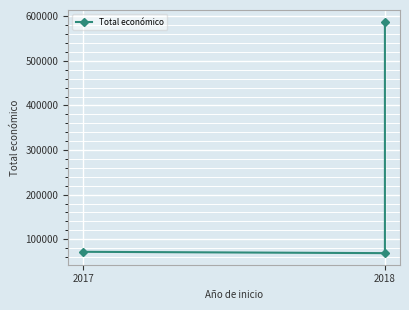

Is it true that the value at 2017 is 127022?

False